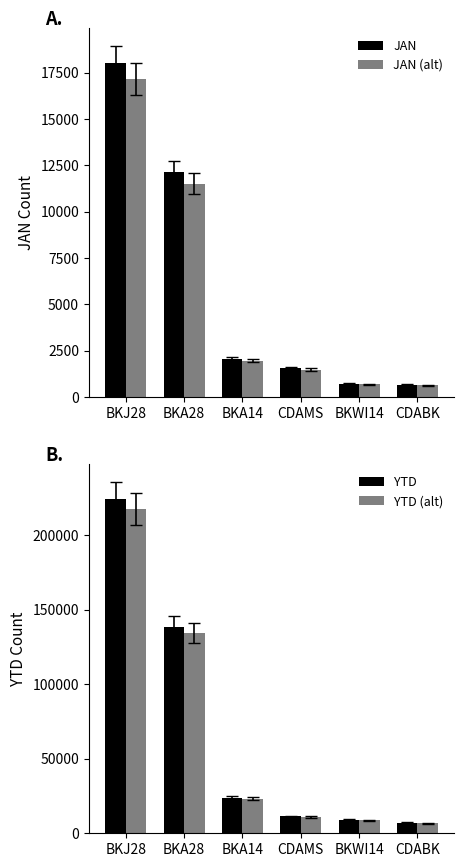

What is the label of the 5th bar from the right?

BKA28